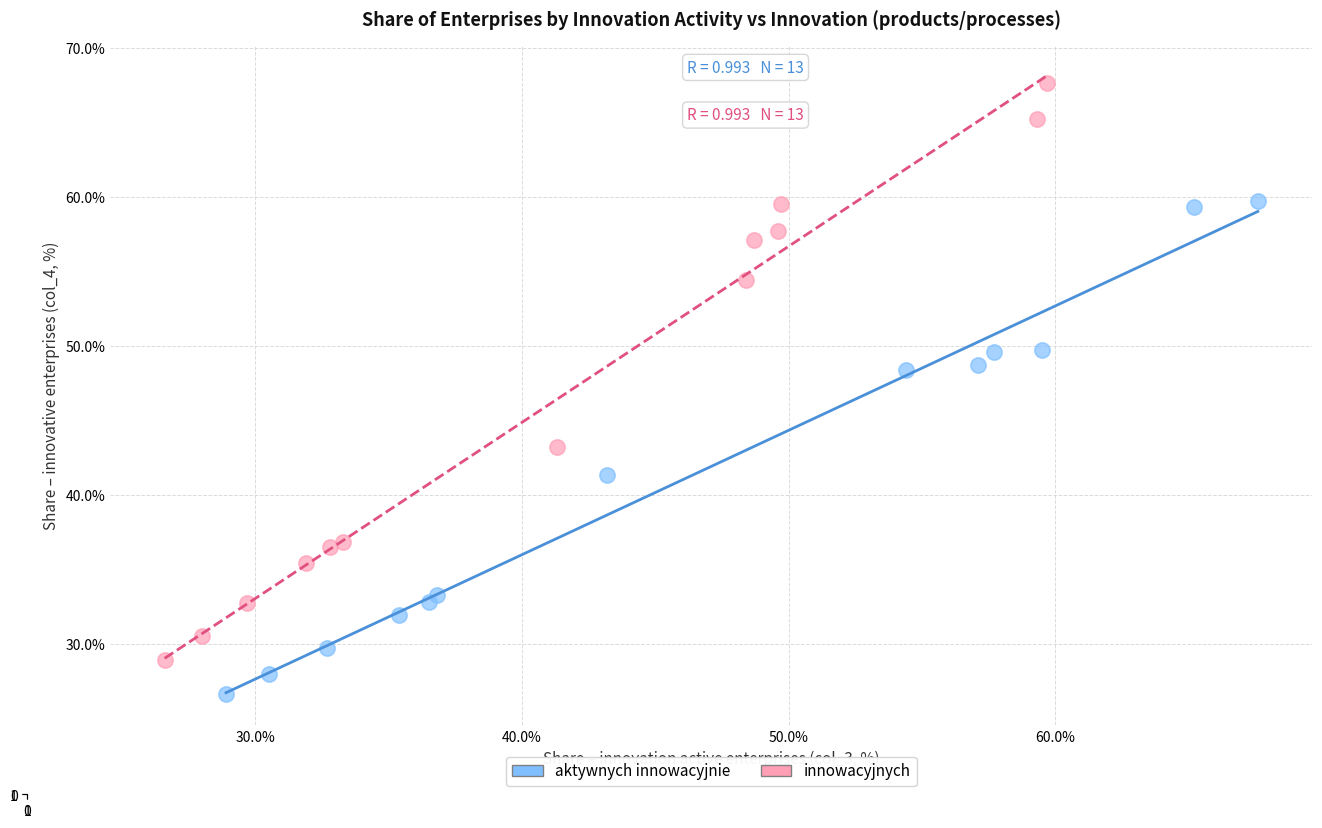

Which series has the largest Y range (max minus min)?

innowacyjnych